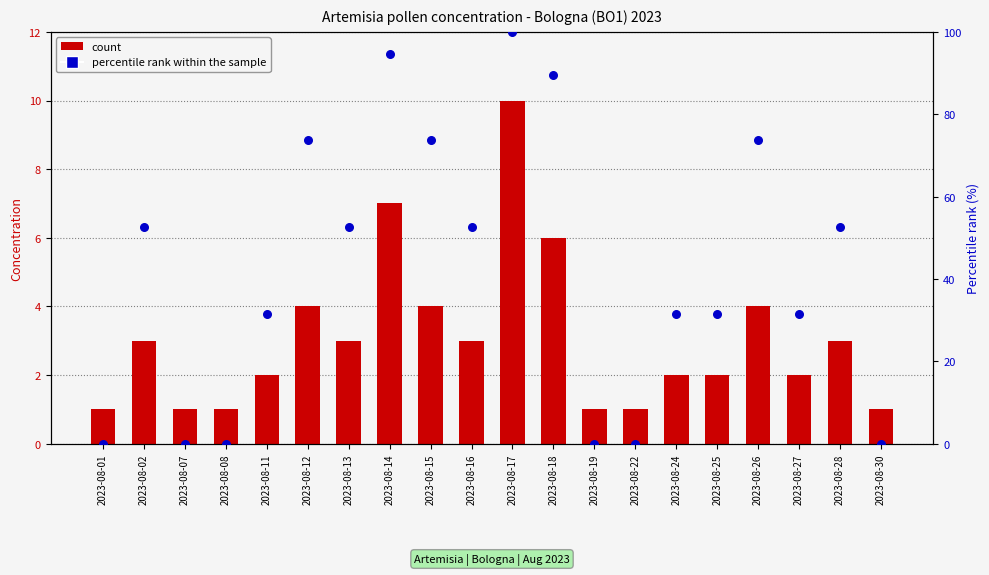

At how many categories does at least one series exceed 26?

14